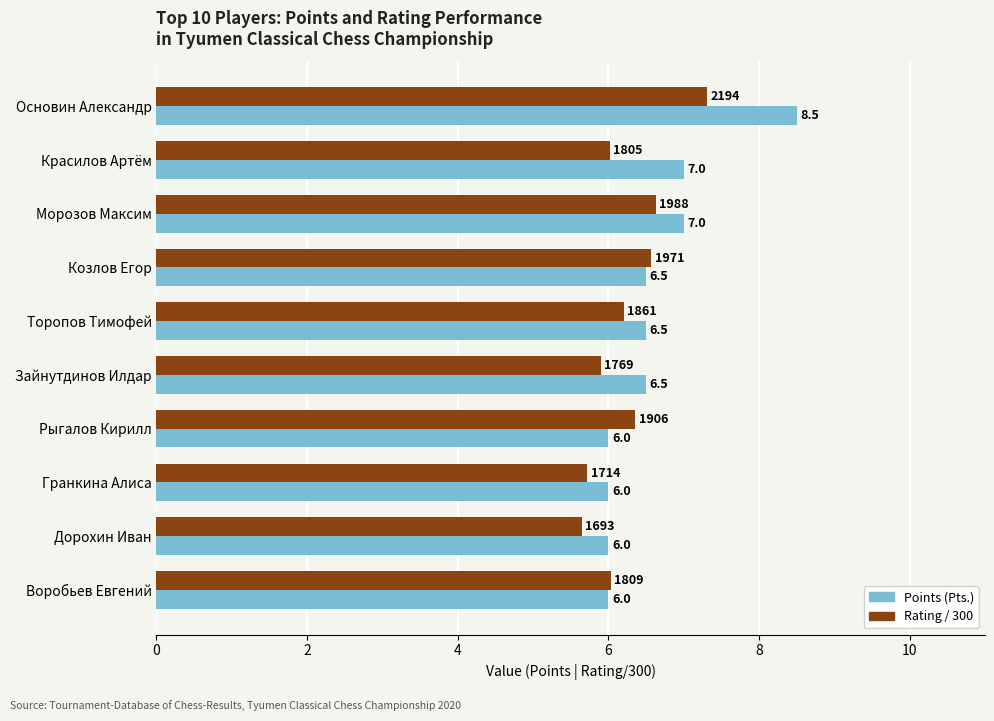

What is the maximum value for Points (Pts.)?

8.5